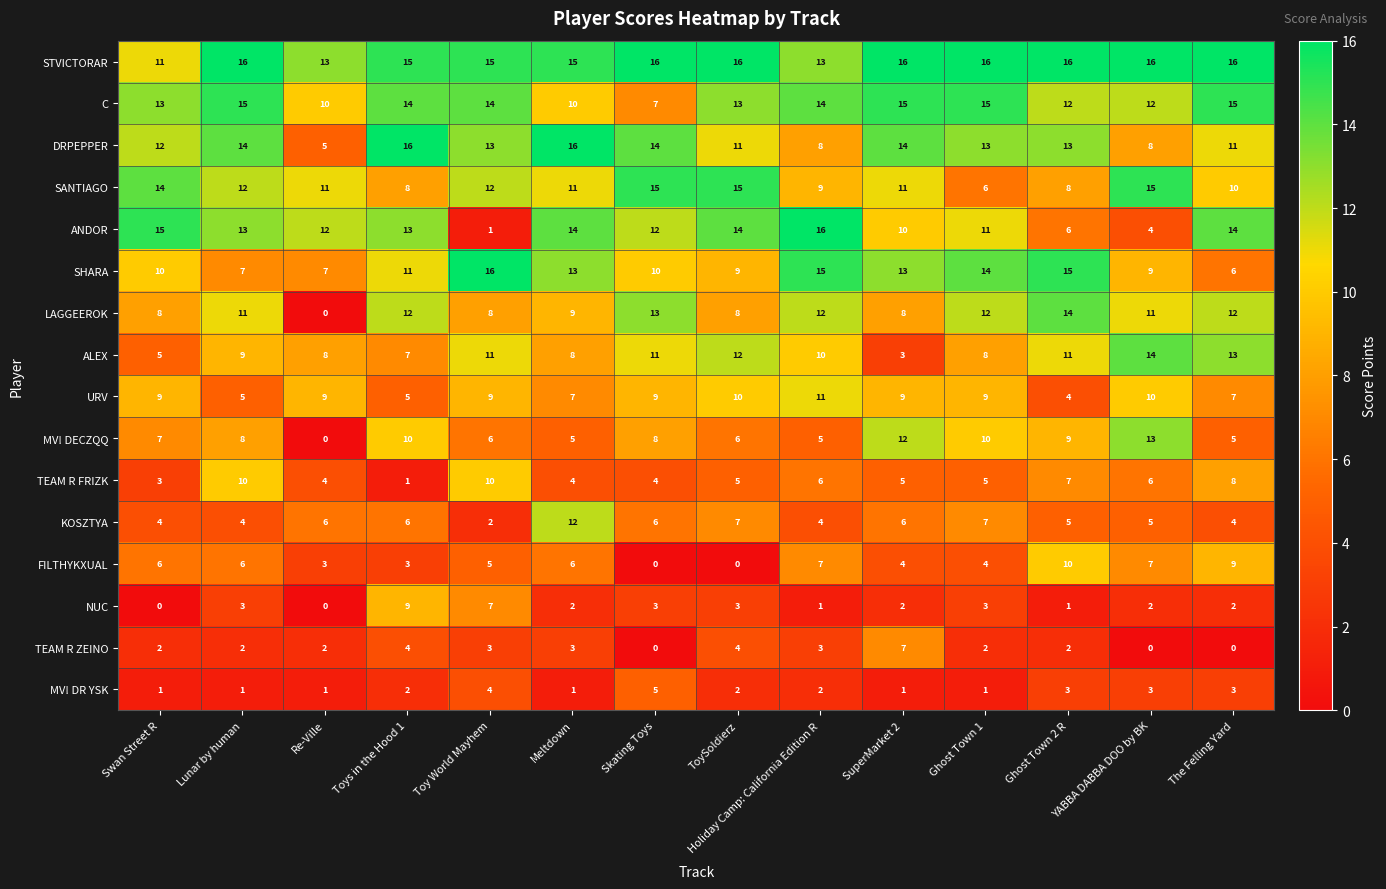

True or false: KOSZTYA has a value of 6 at Skating Toys.

True